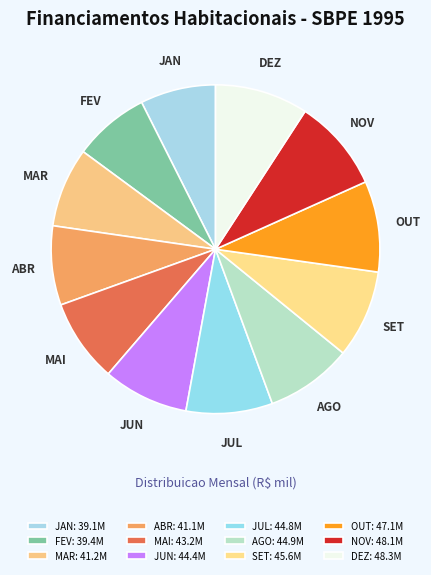

How many slices are in this pie chart?

12